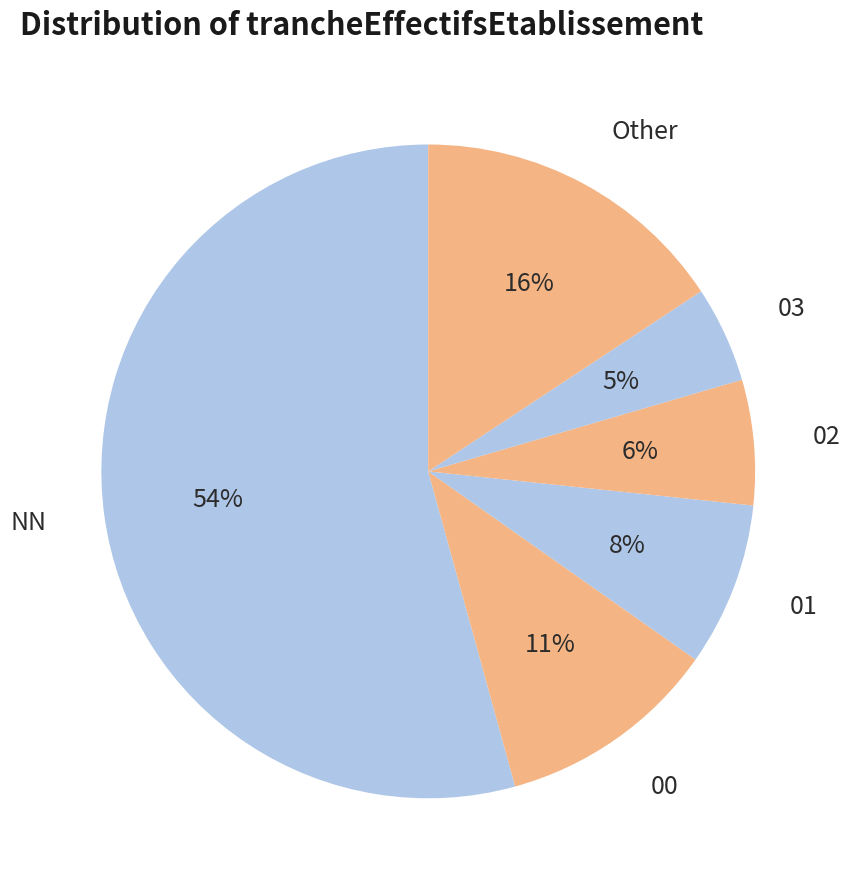

Which slice represents more than half of the pie?

NN